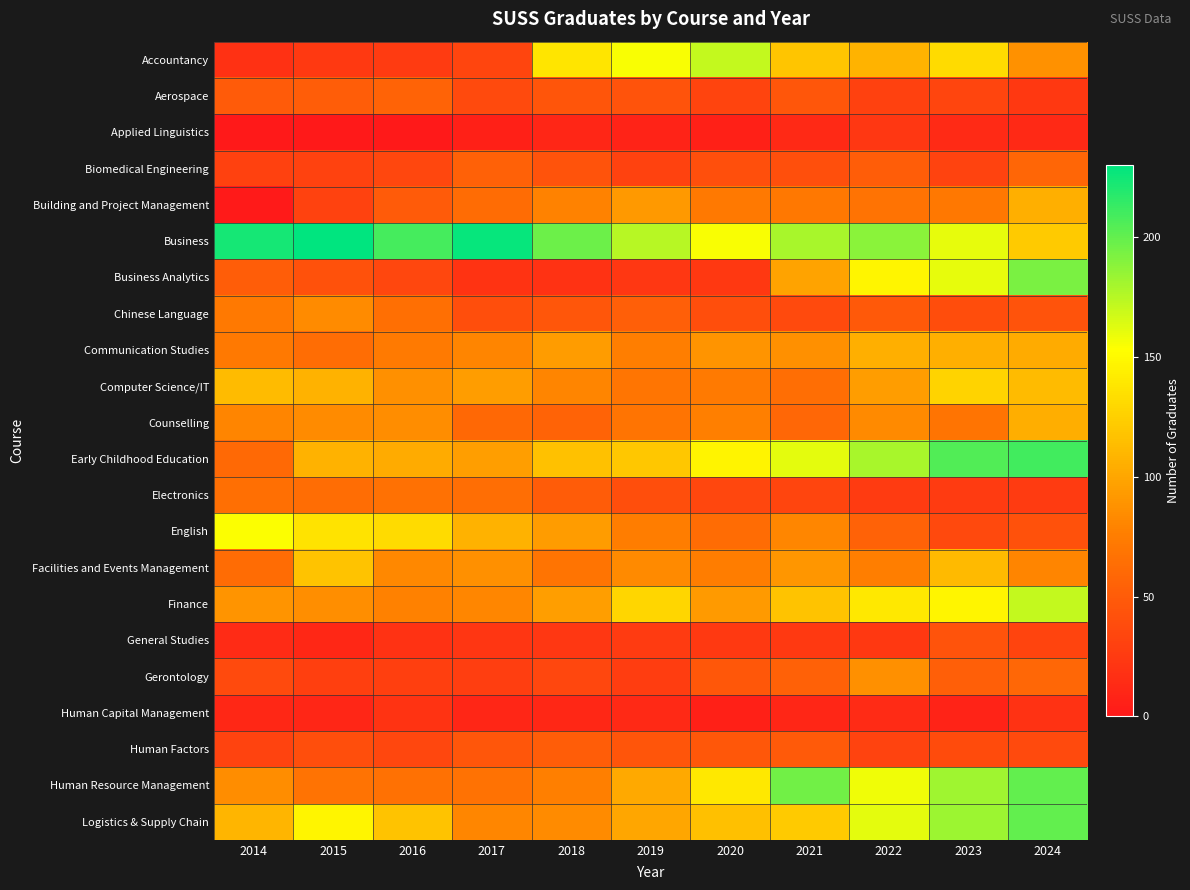

Which category has the highest value across all series?

2015